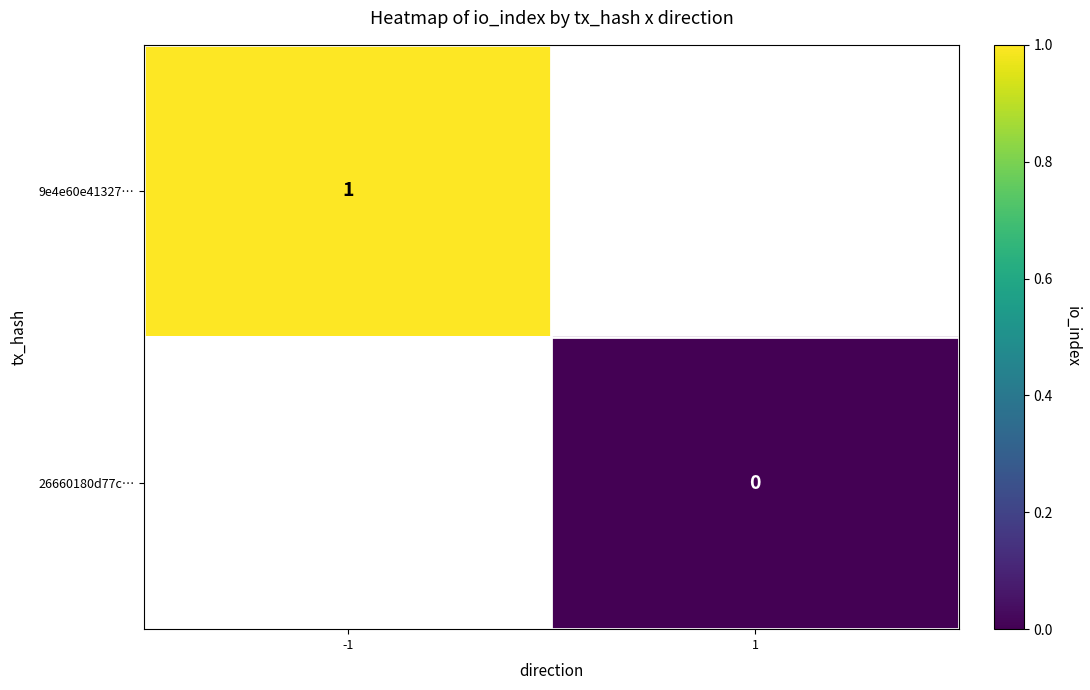

The 9e4e60e41327… series shows 2 at -1. True or false?

False